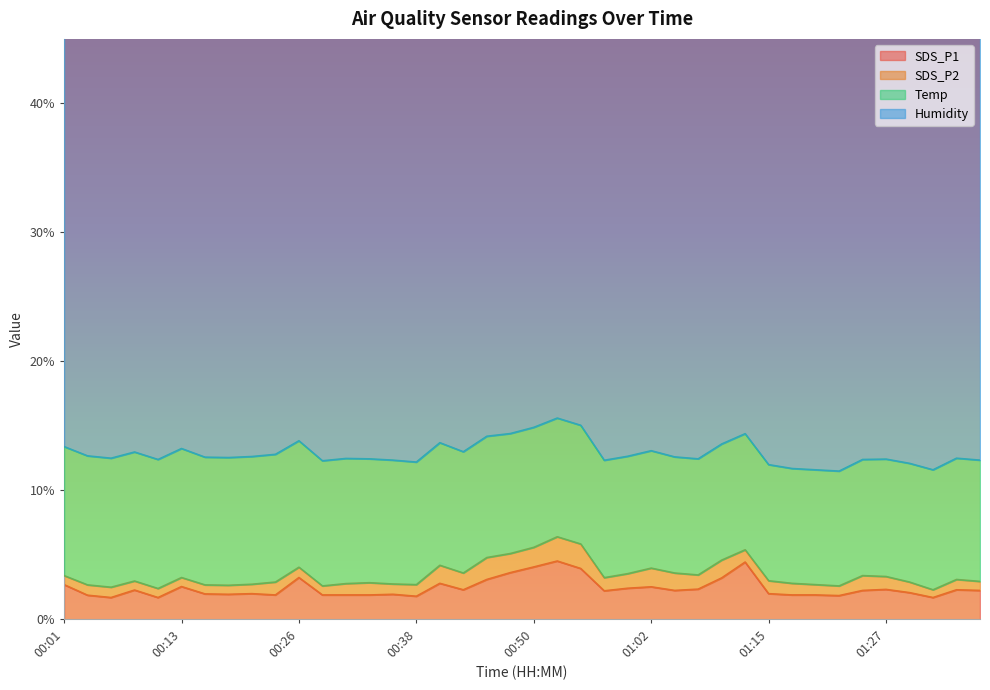

At which label does Temp first exceed 9?

00:01